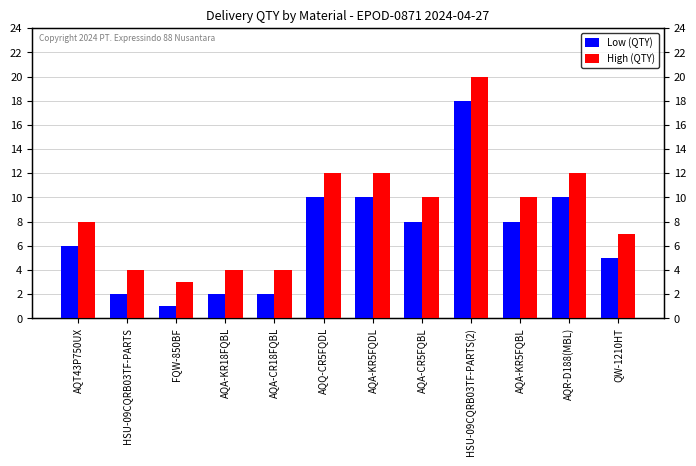

At which label does Low (QTY) reach its peak?

HSU-09CQRB03TF-PARTS(2)